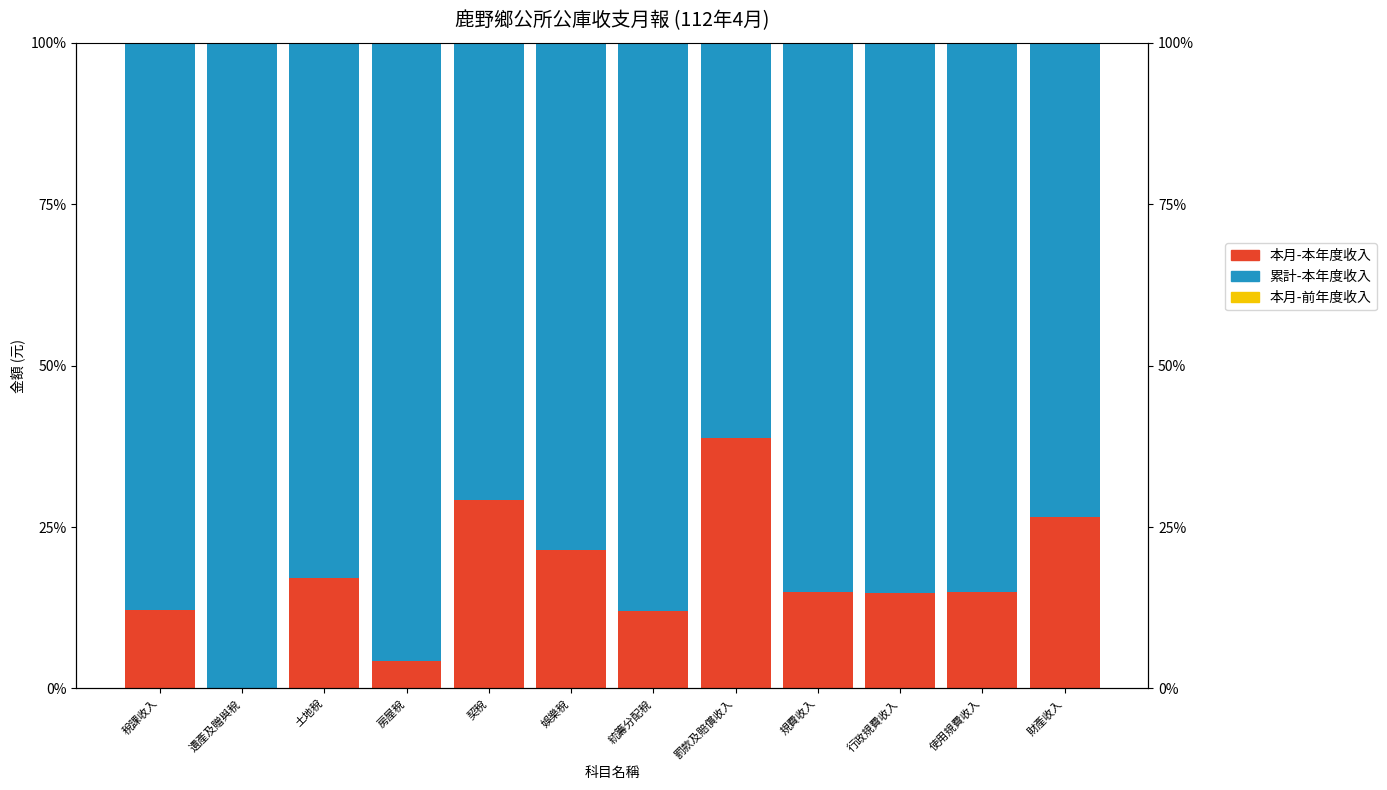

The 本月-本年度收入 series shows 14.7 at 娛樂稅. True or false?

False